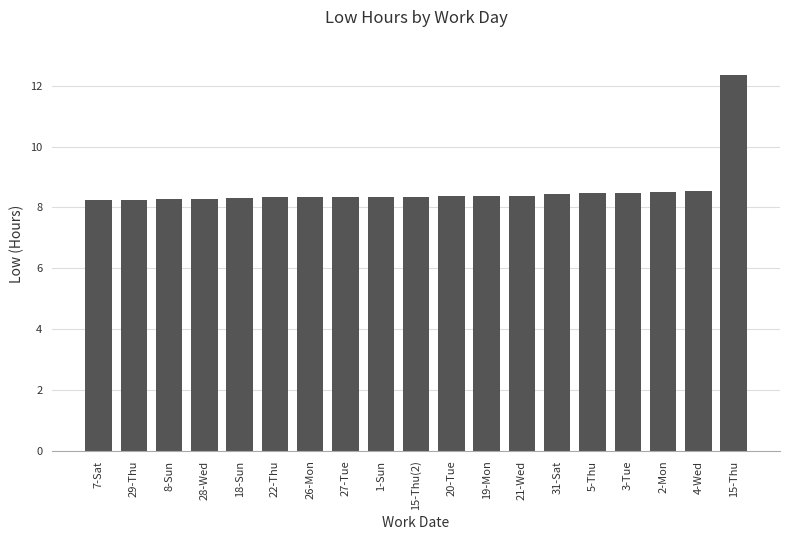

What is the value of the 16th bar from the left?

8.5